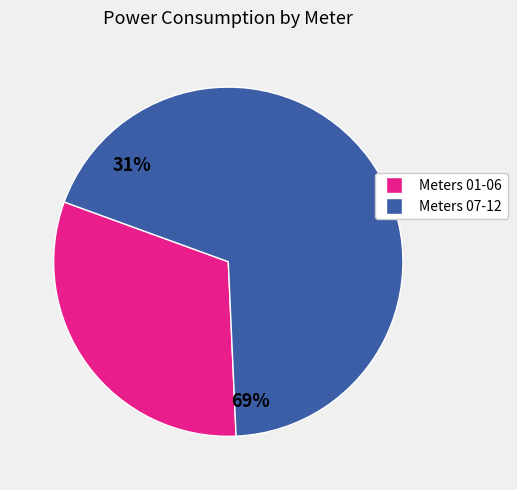

Does any single category account for the majority?

Yes